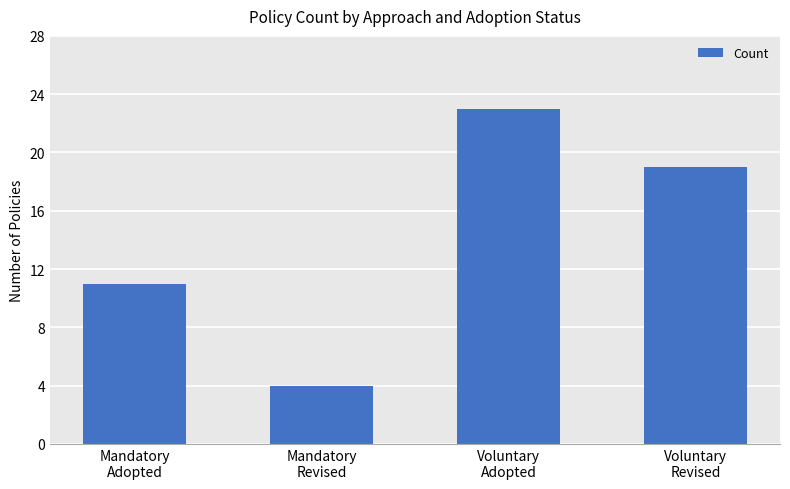

What is the sum of the values at Mandatory
Adopted and Mandatory
Revised?

15